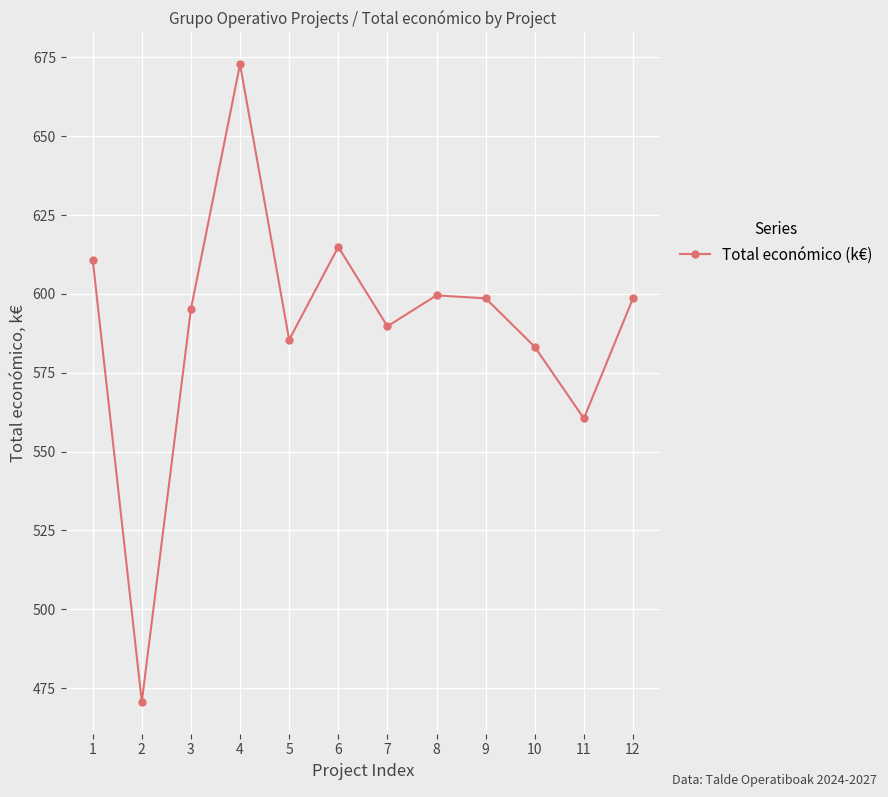

At which category does the data reach its first local valley?

2